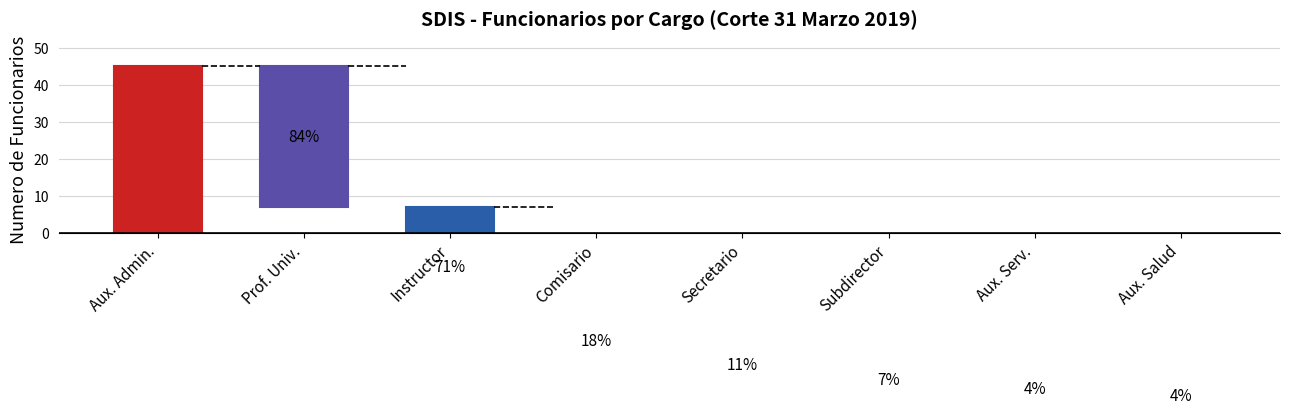

Which label corresponds to the largest value in the chart?

AUXILIAR ADMINISTRATIVO